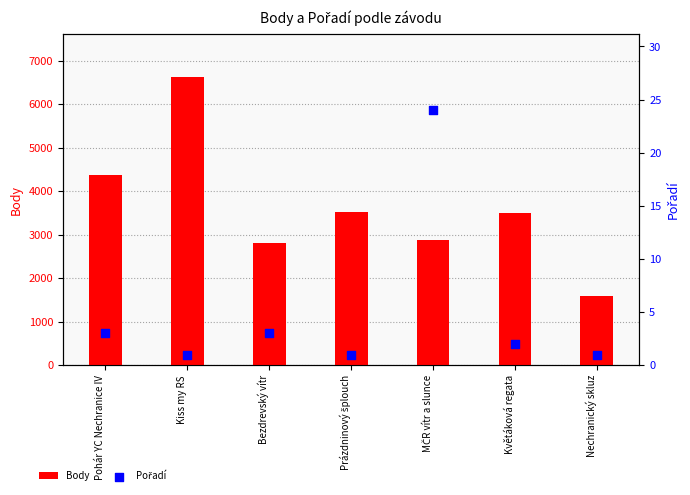

Which series reaches the minimum Y coordinate?

Pořadí